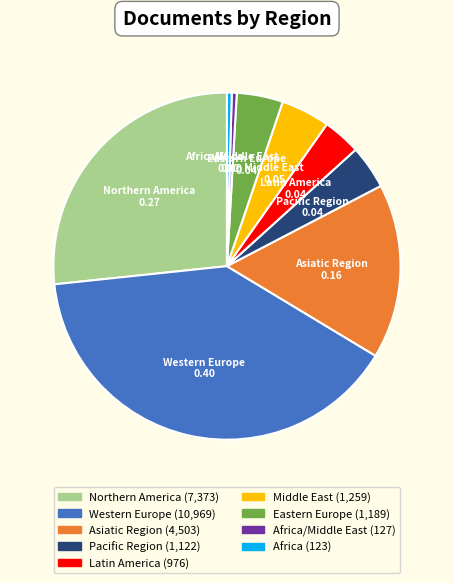

Does any single category account for the majority?

No